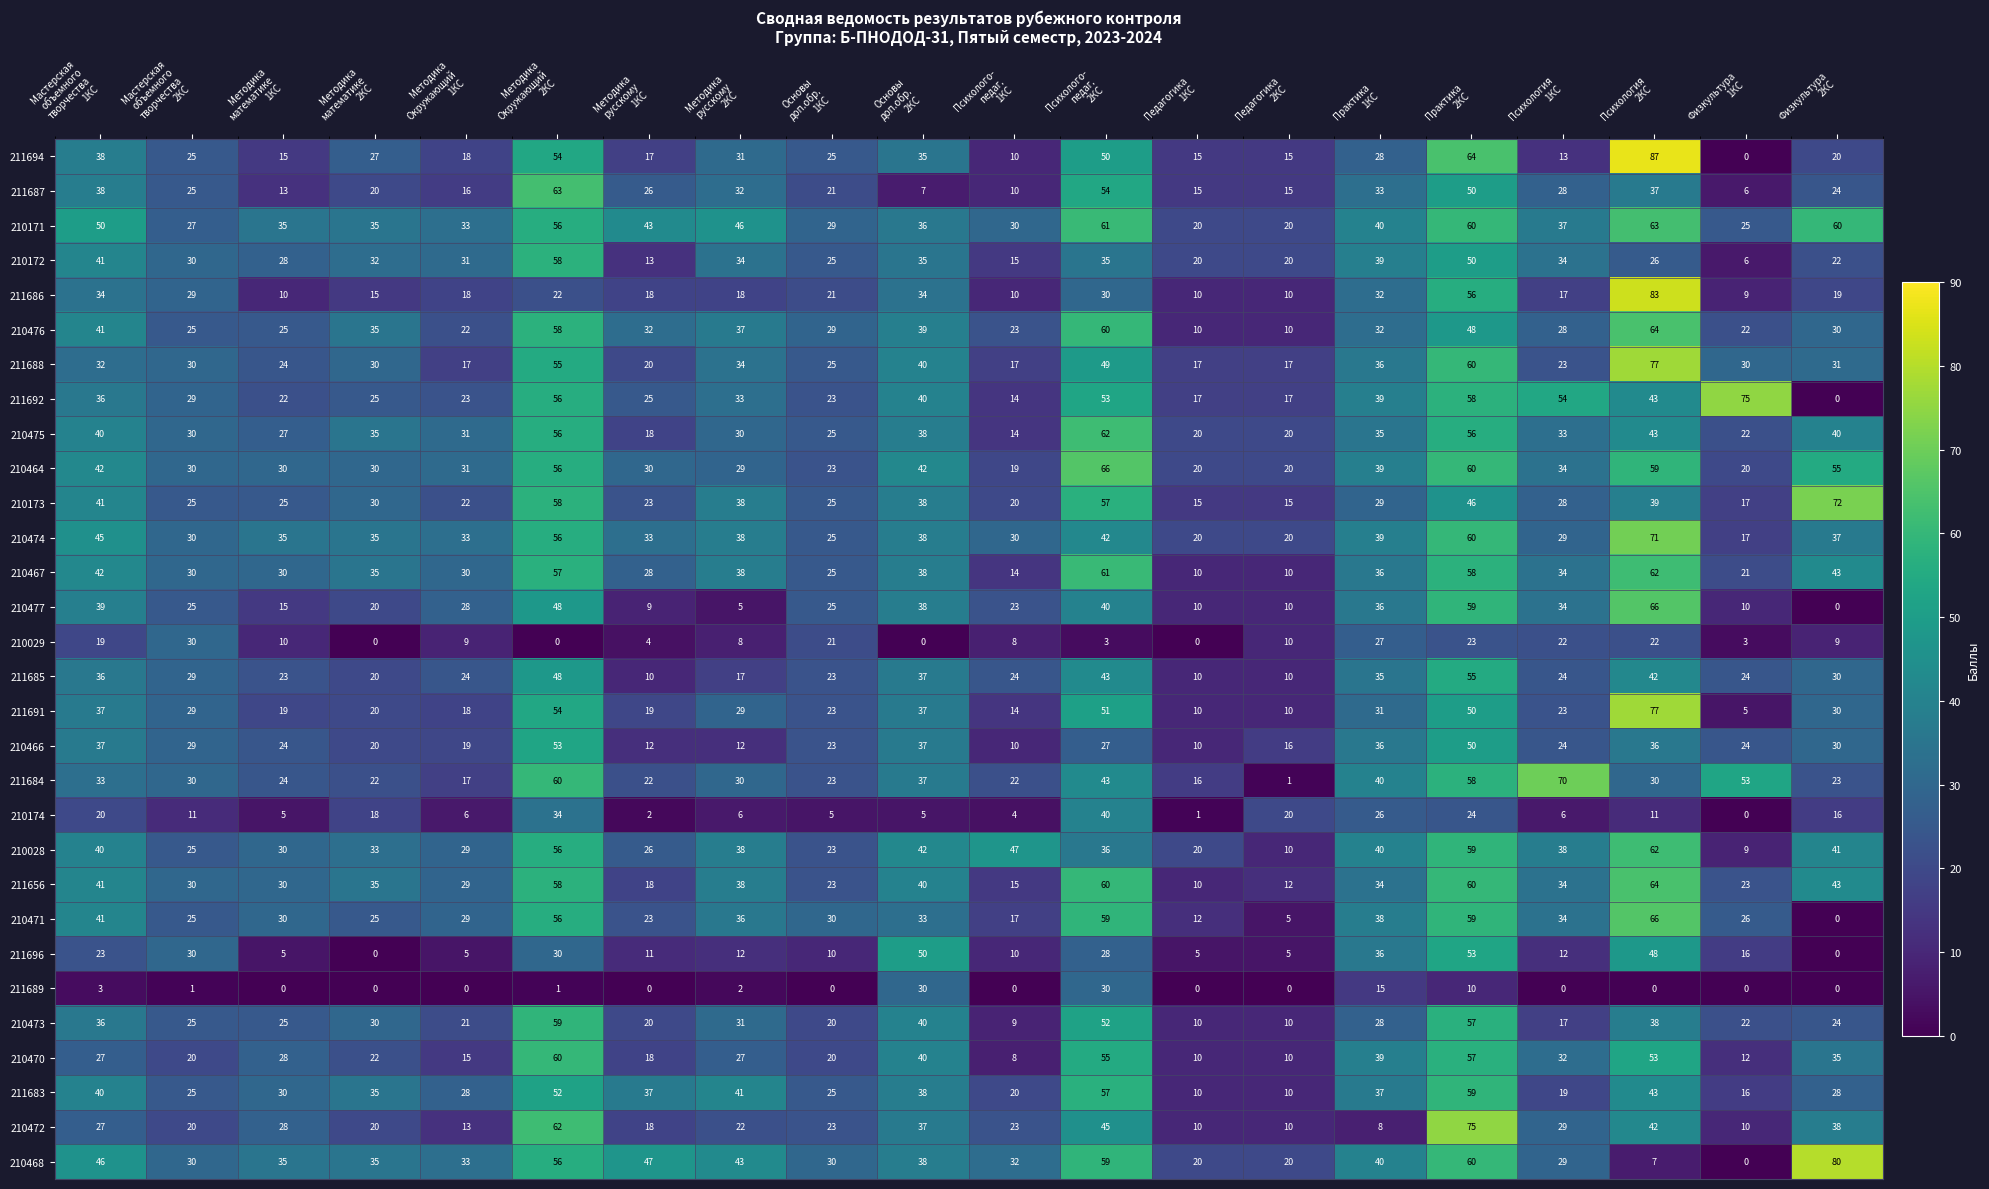

Which series has the largest range (max minus min)?

211694